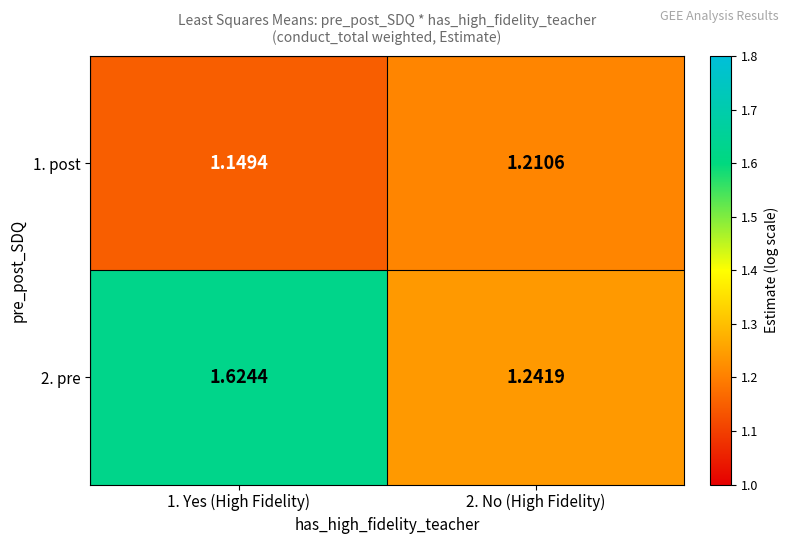

List the series in order of their overall mean, lowest first.

1. post, 2. pre